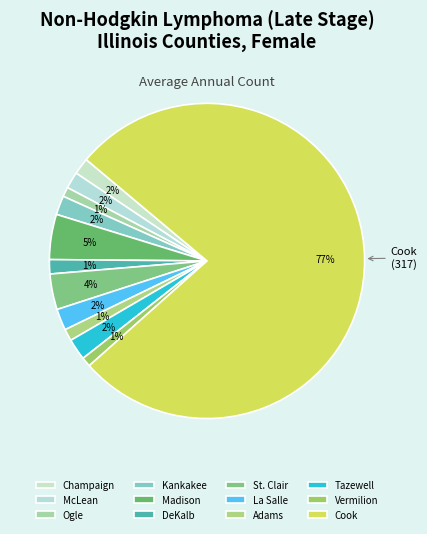

What is the change in value from McLean to Tazewell?

+2